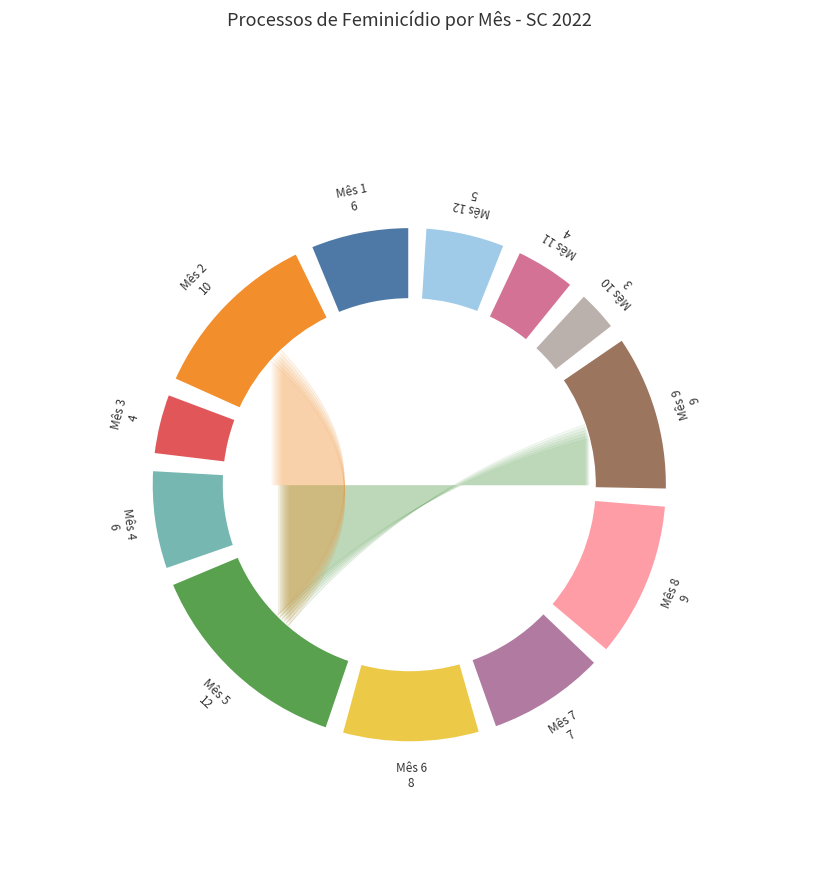

The 5 slice represents 14% of the pie. True or false?

True